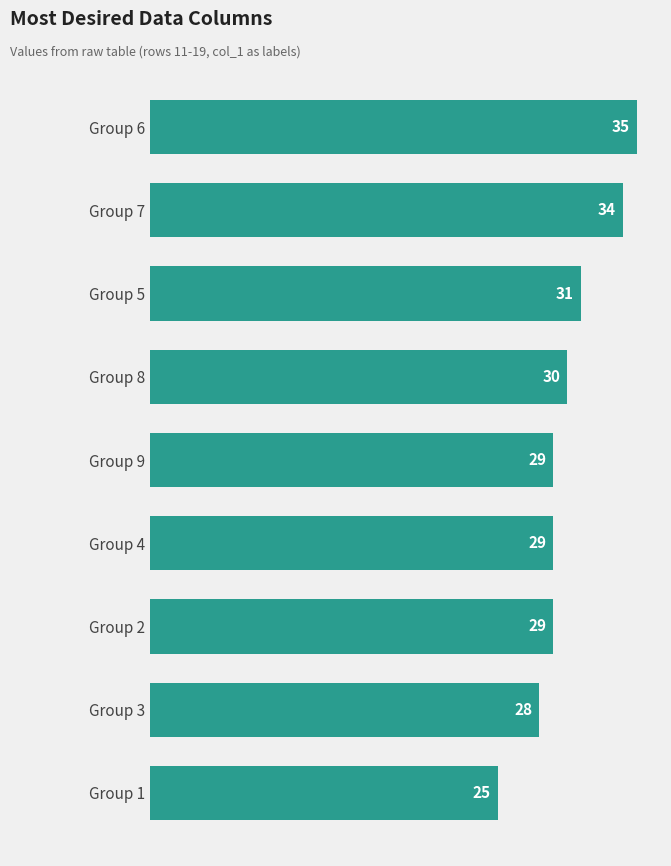

Reading top to bottom, what are all the values shown in this chart?

Group 6=35	Group 7=34	Group 5=31	Group 8=30	Group 9=29	Group 4=29	Group 2=29	Group 3=28	Group 1=25